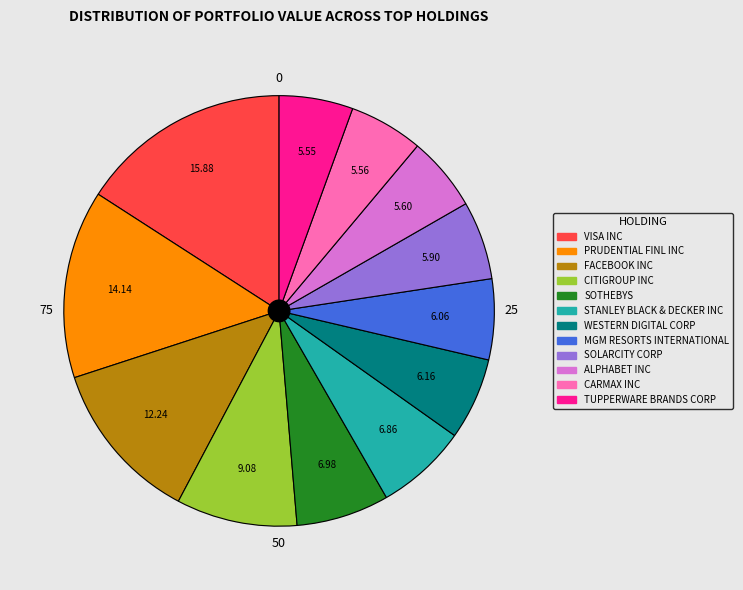

What is the smallest slice in the pie chart?

TUPPERWARE BRANDS CORP